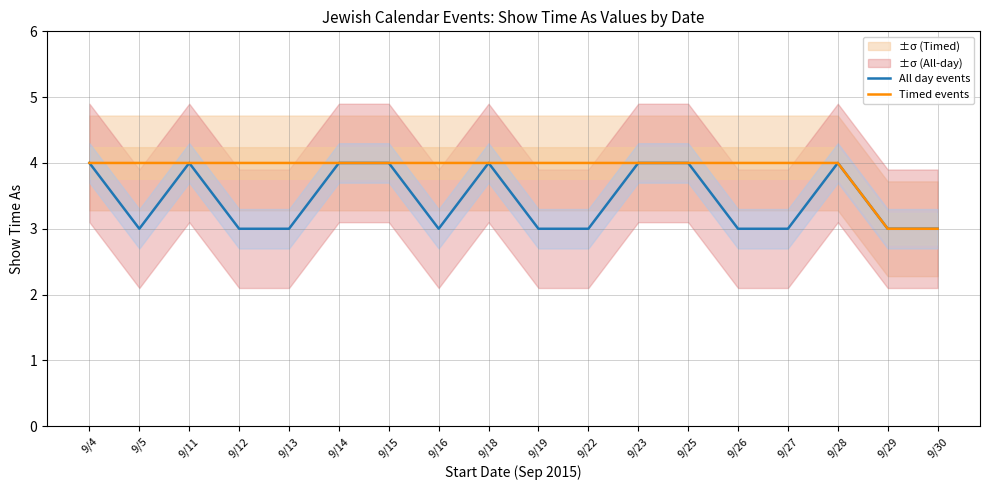

Is it true that All day events equals 4 at 9/11?

True